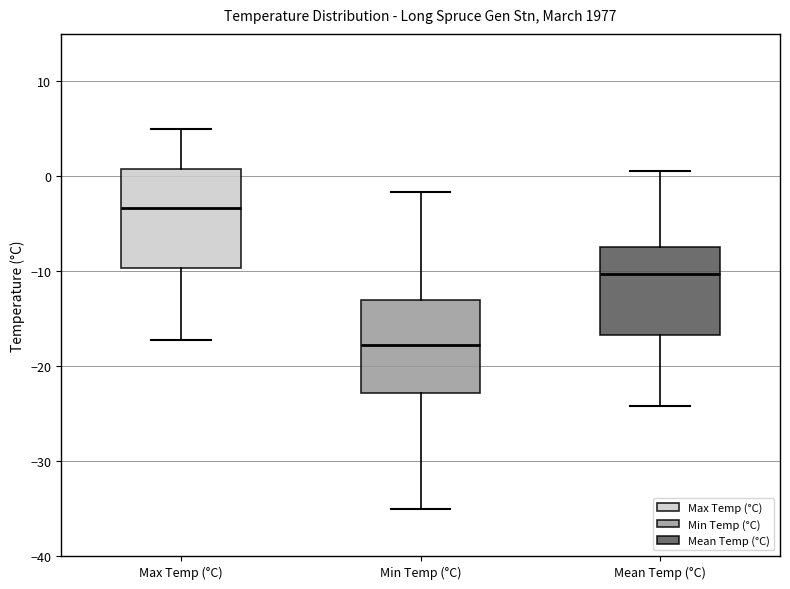

Where is the upper edge of the box for Min Temp (°C) on the y-axis? The values are not printed on the chart, so give them approximately, as read against the axis.

-13